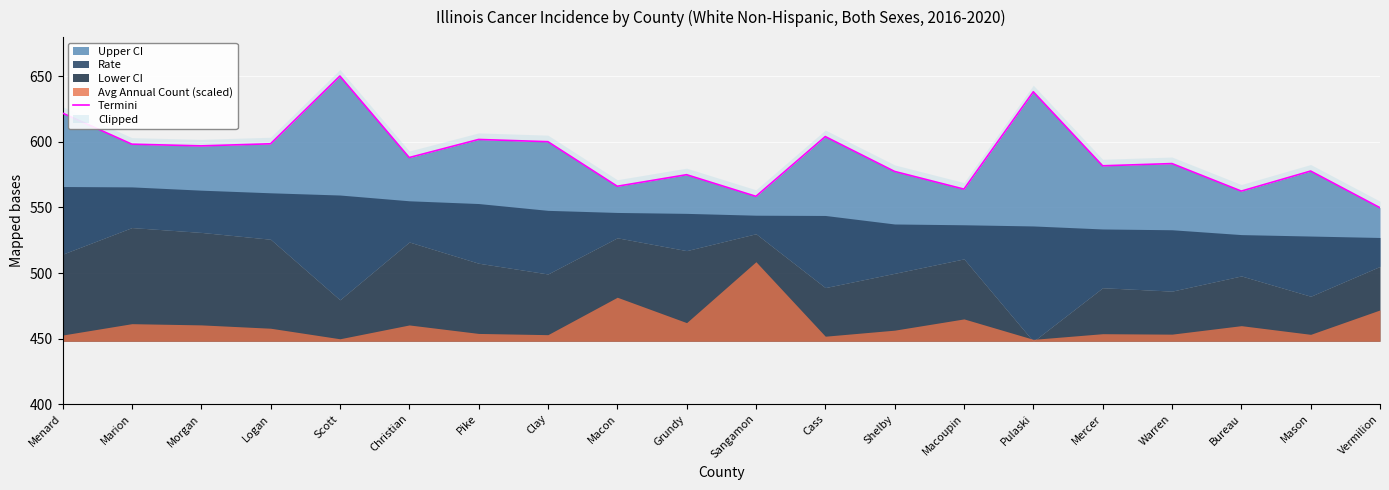

Reading right to left, transcribe all the data shown in this chart.

549.8	577.8	562.5	583.5	581.8	638.3	564.0	577.5	604.1	558.5	575.0	566.2	600.2	601.9	588.1	650.3	598.6	597.0	598.3	622.0